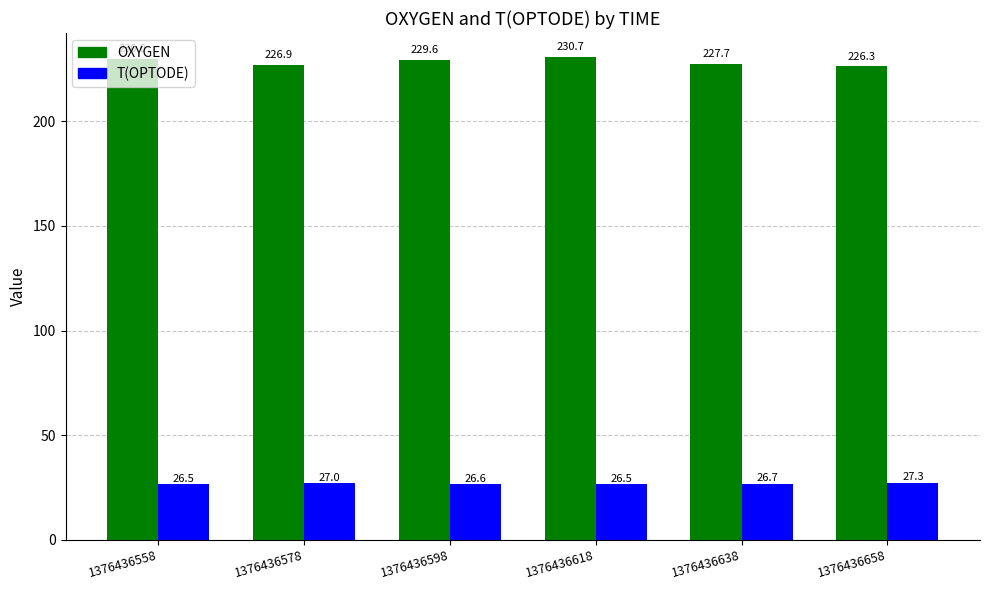

Read the T(OPTODE) value at 1376436638.

26.7